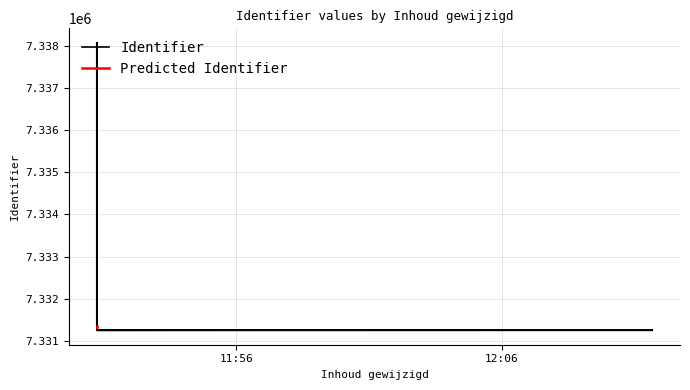

Which category has the lowest value across all series?

2022-10-22 12:11:39